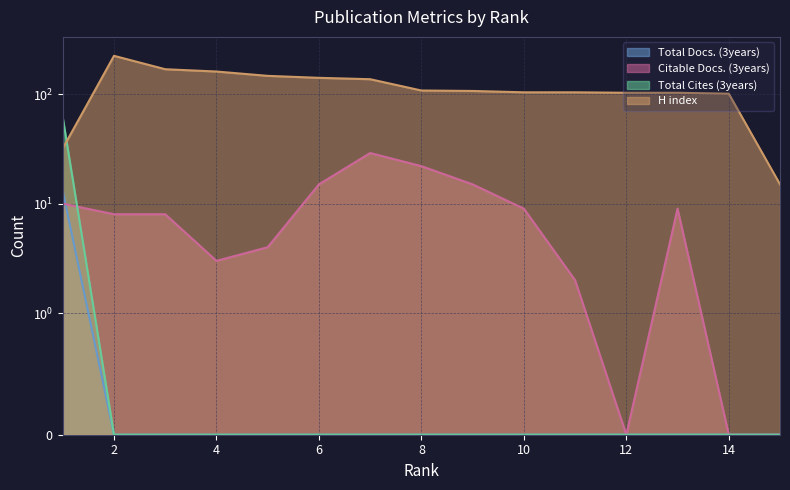

True or false: Total Docs. (3years) has more than 2 points higher than both neighbors.

False